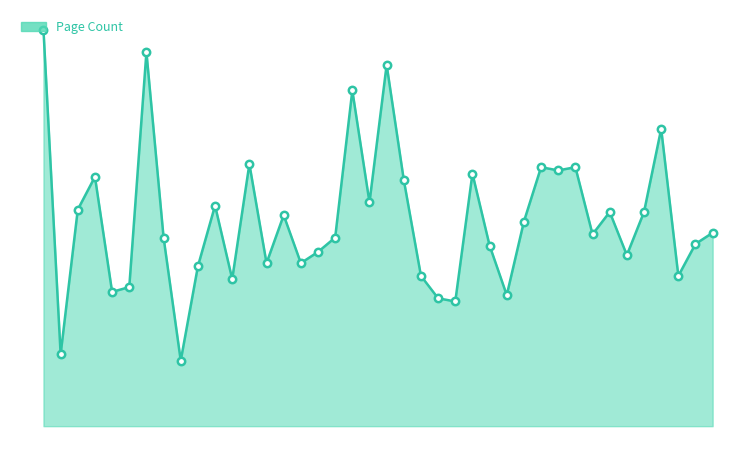

Does the chart have visible grid lines?

No